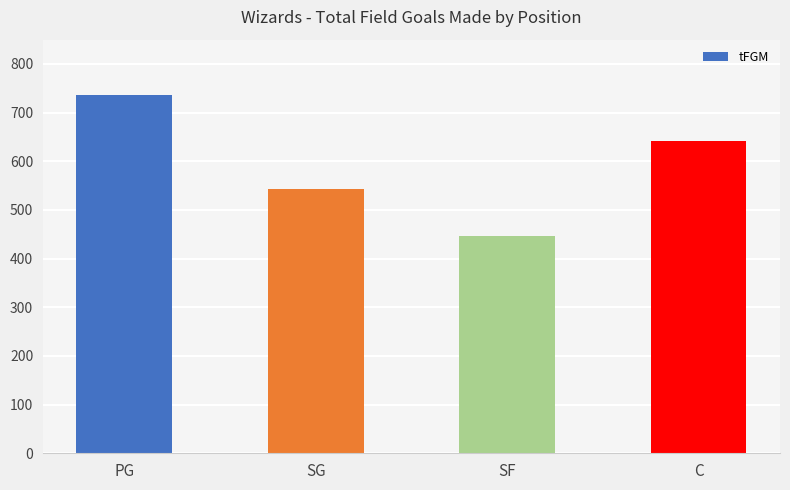

What is the sum of the values at C and SF?

1089